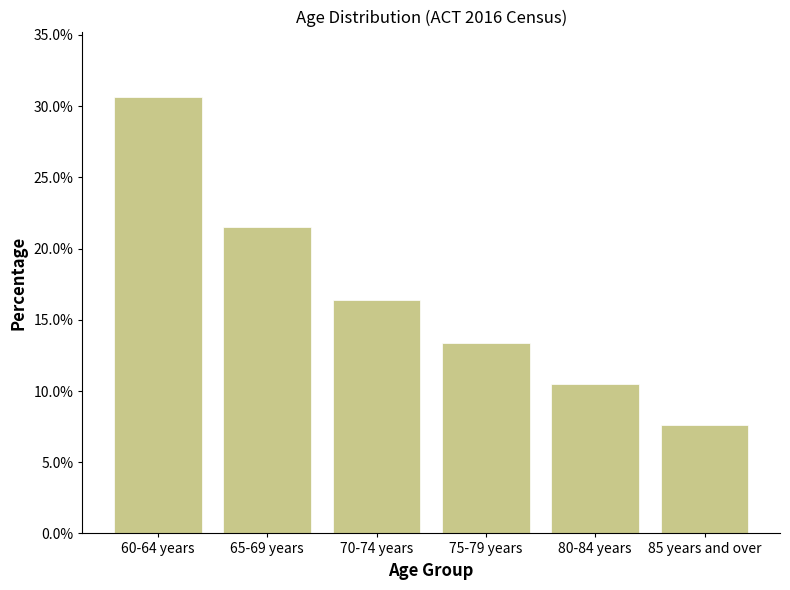

Reading left to right, transcribe all the data shown in this chart.

30.6	21.5	16.4	13.4	10.5	7.6